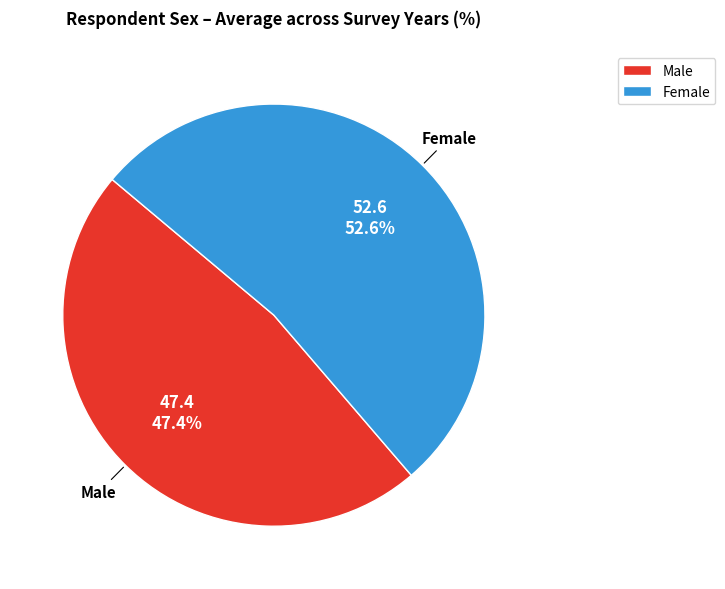

What is the smallest slice in the pie chart?

Male